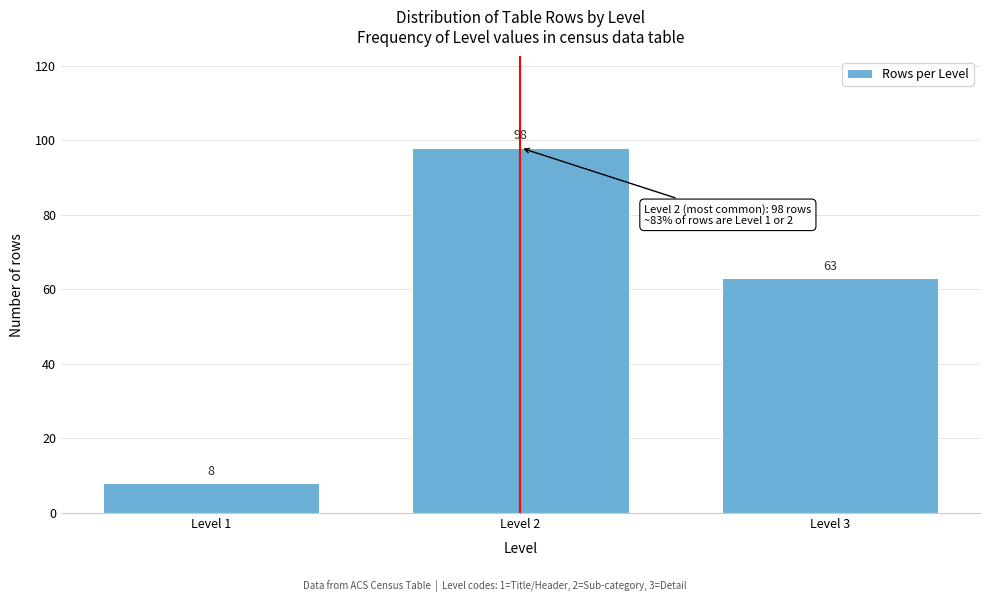

Reading right to left, what are all the values shown in this chart?

63	98	8